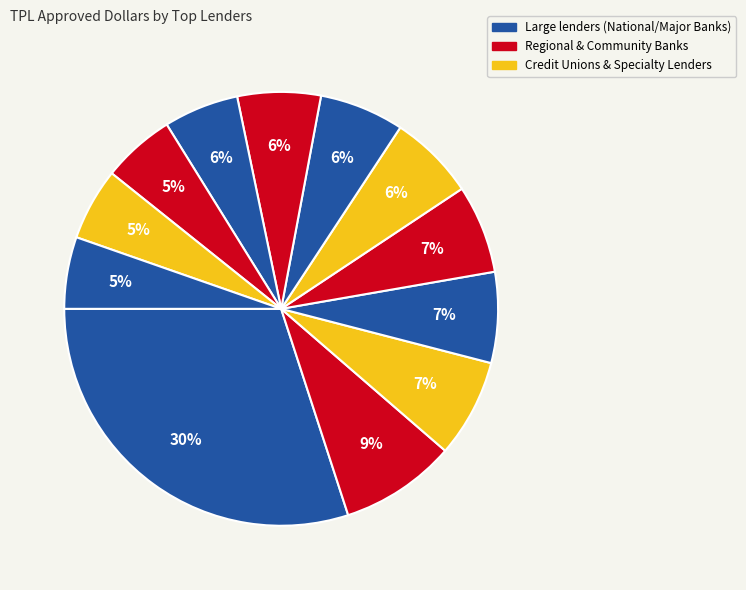

How many slices are in this pie chart?

12